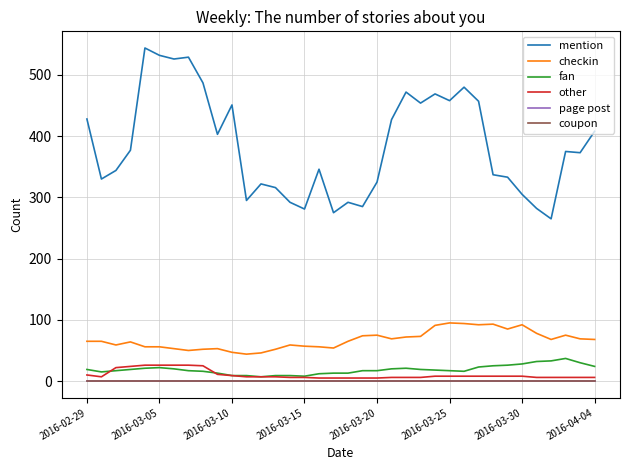

Does the chart have visible grid lines?

Yes